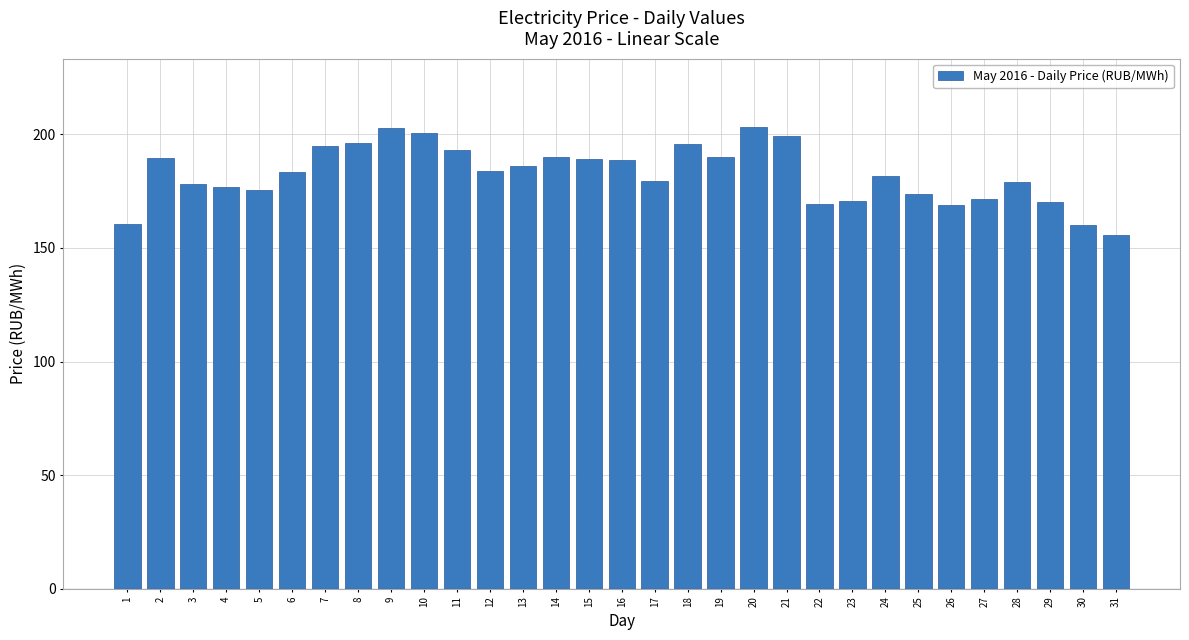

What is the maximum value shown in the chart?

203.3